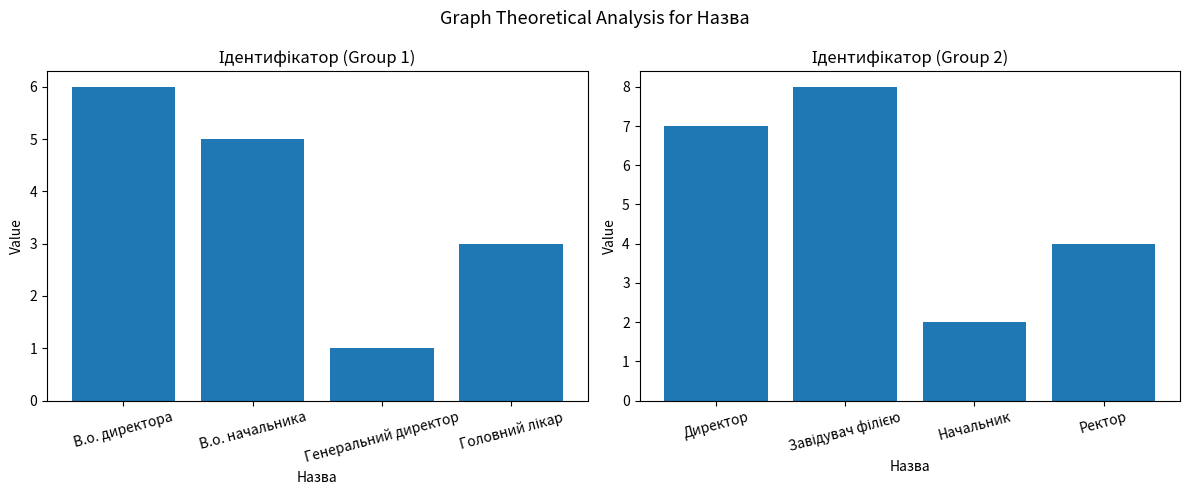

What is the label of the 4th bar from the left?

Ректор